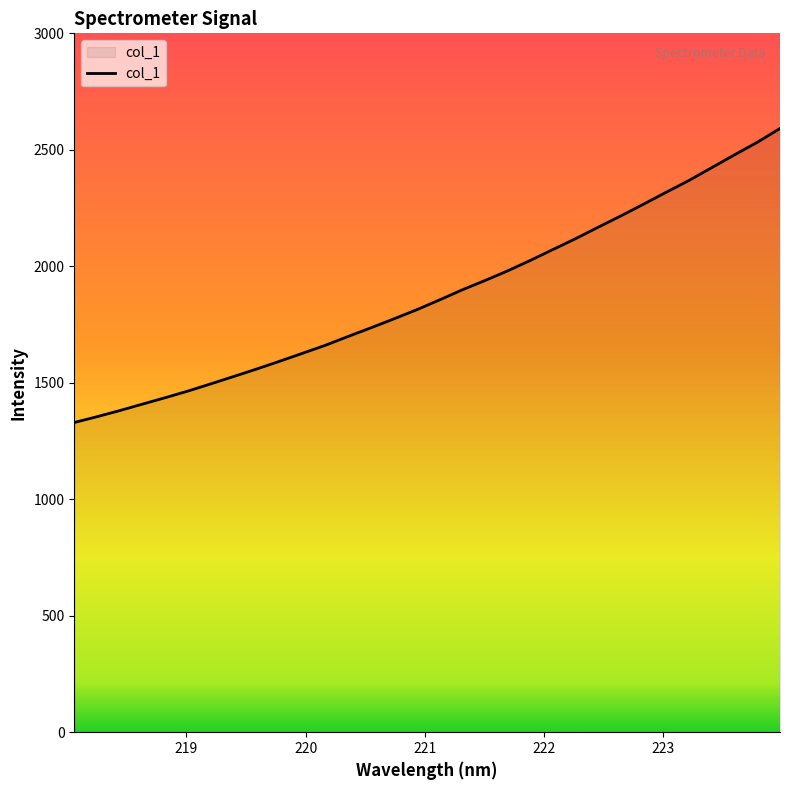

What is the maximum value shown in the chart?

2591.5